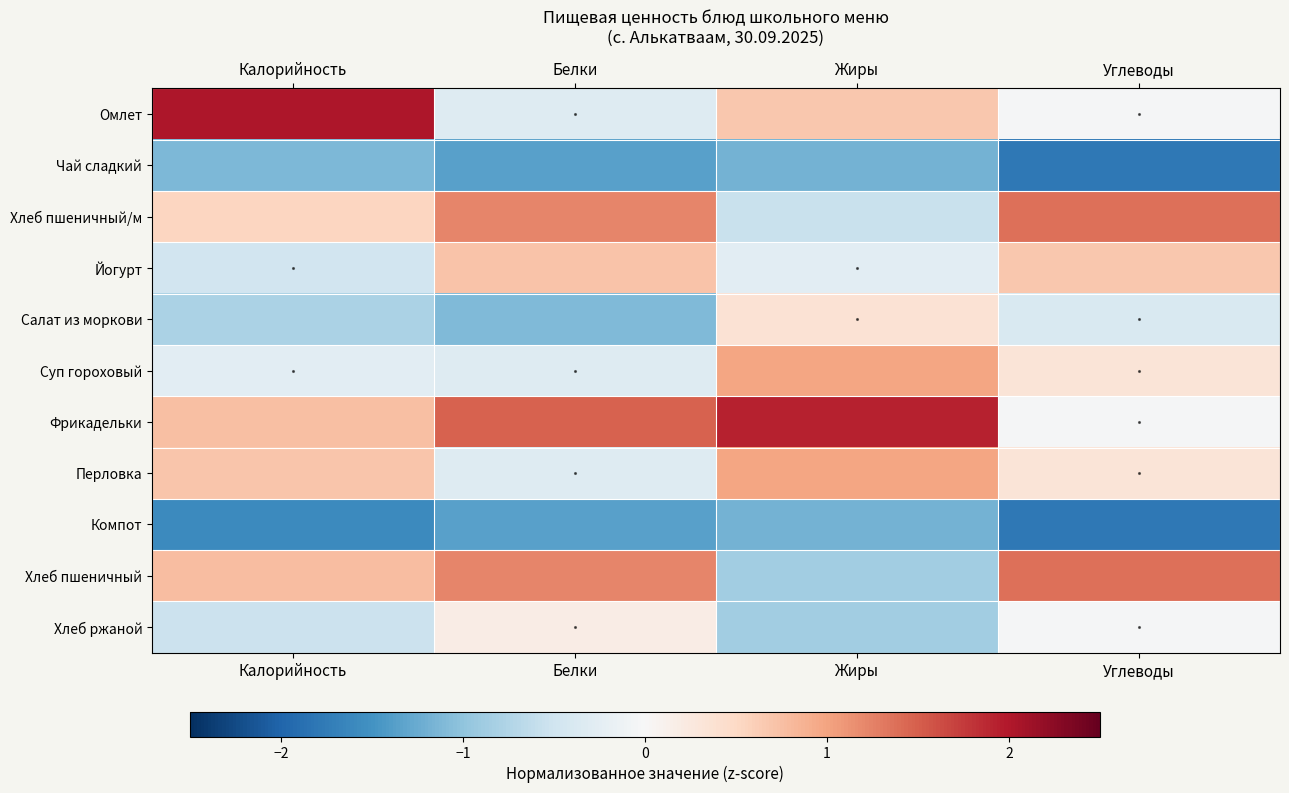

What is the difference between the highest and lowest values at Белки?

2.8